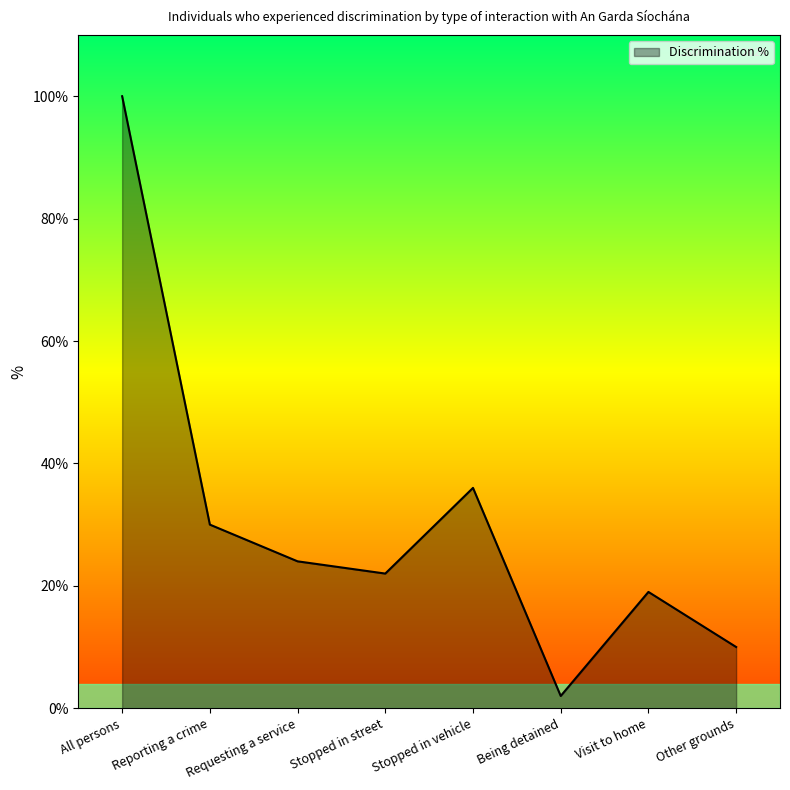

Reading left to right, what are all the values shown in this chart?

100	30	24	22	36	2	19	10